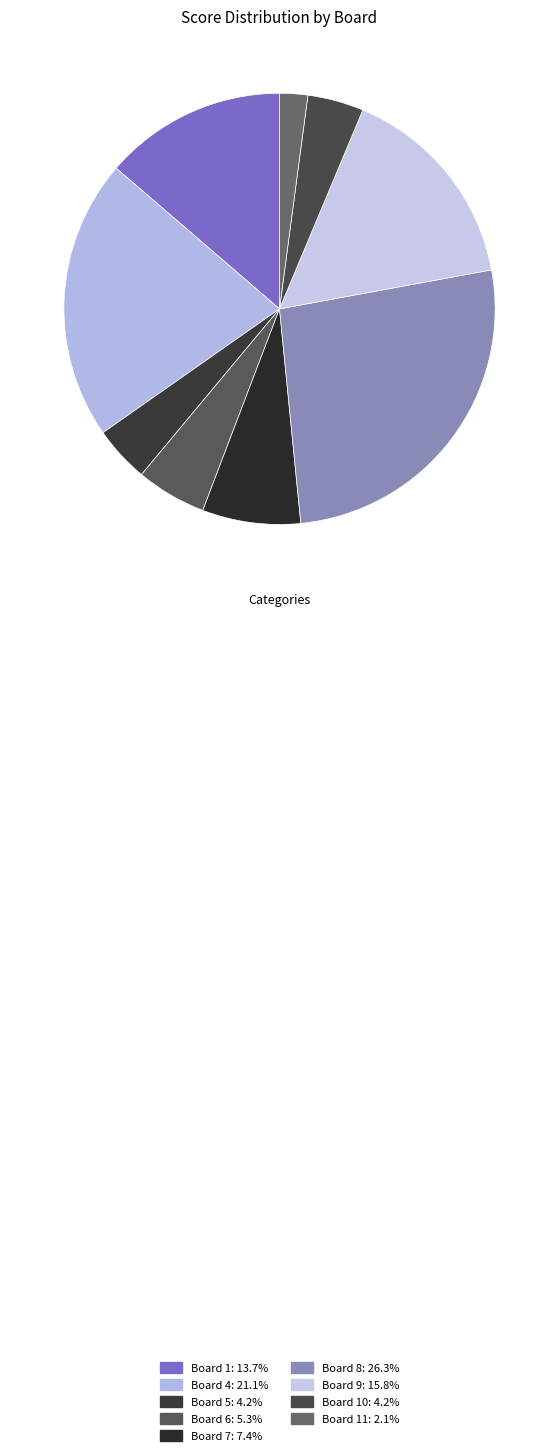

To the nearest percent, what is the difference between the largest and smallest slice percentages?

24%